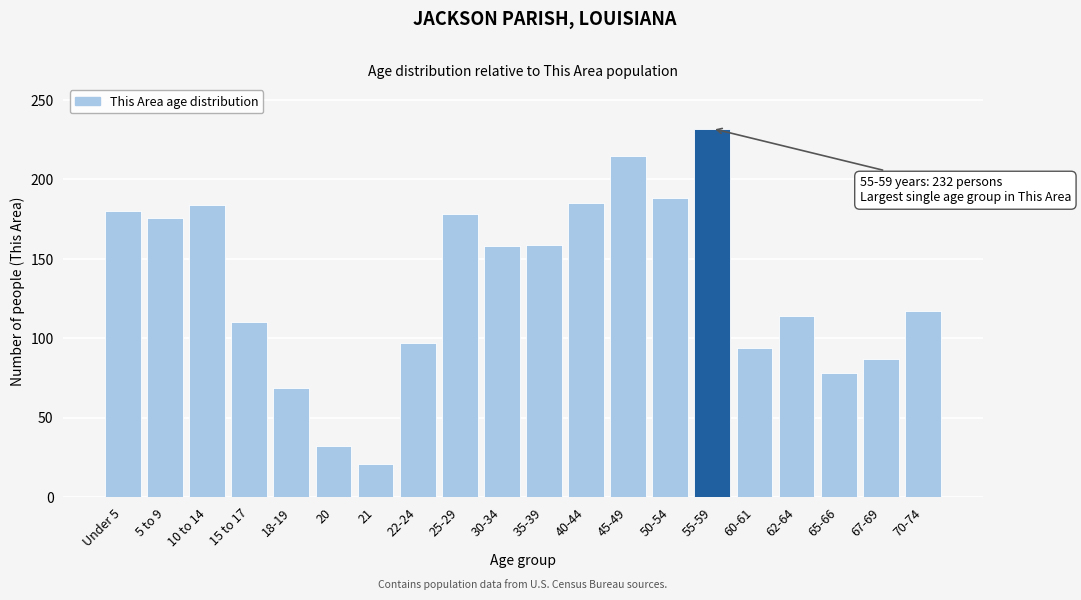

What is the ratio of the value at 60-61 to the value at 22-24?

1.0